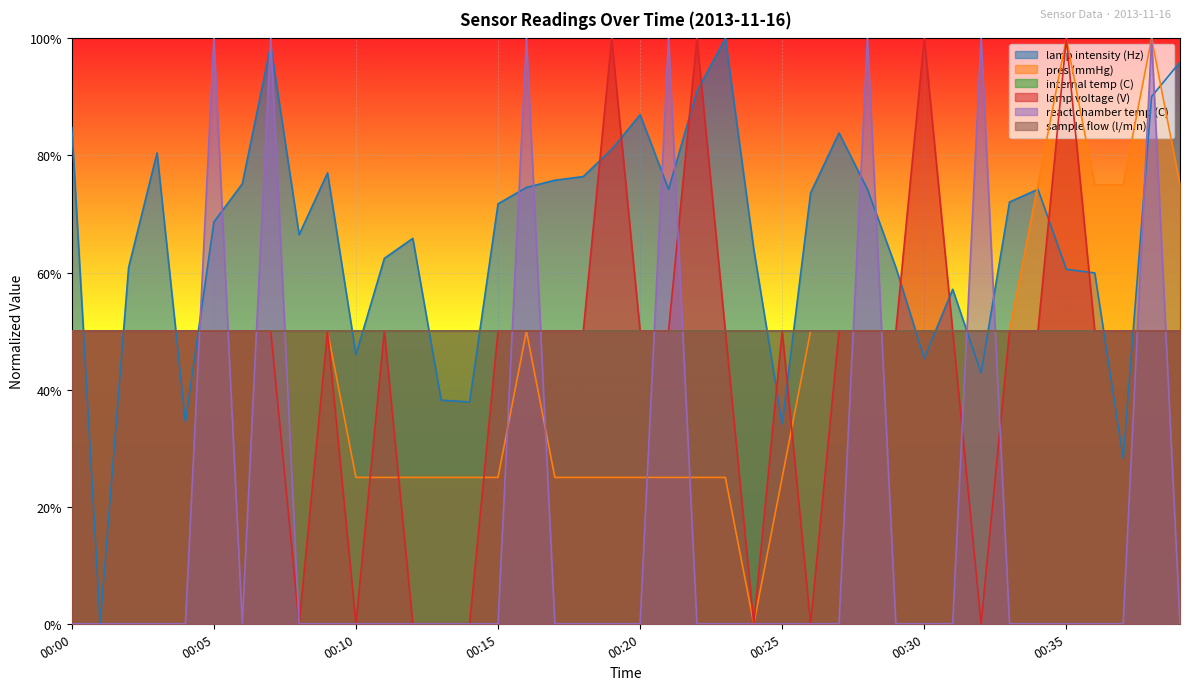

True or false: lamp voltage (V) has a value of 0.3 at 00:20.

False